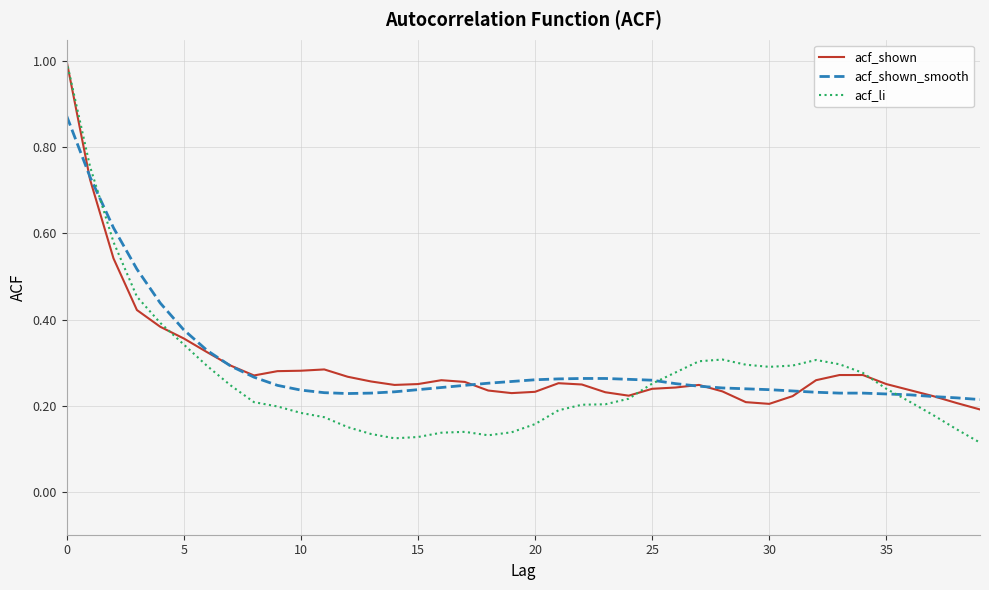

Which series has the largest range (max minus min)?

acf_li